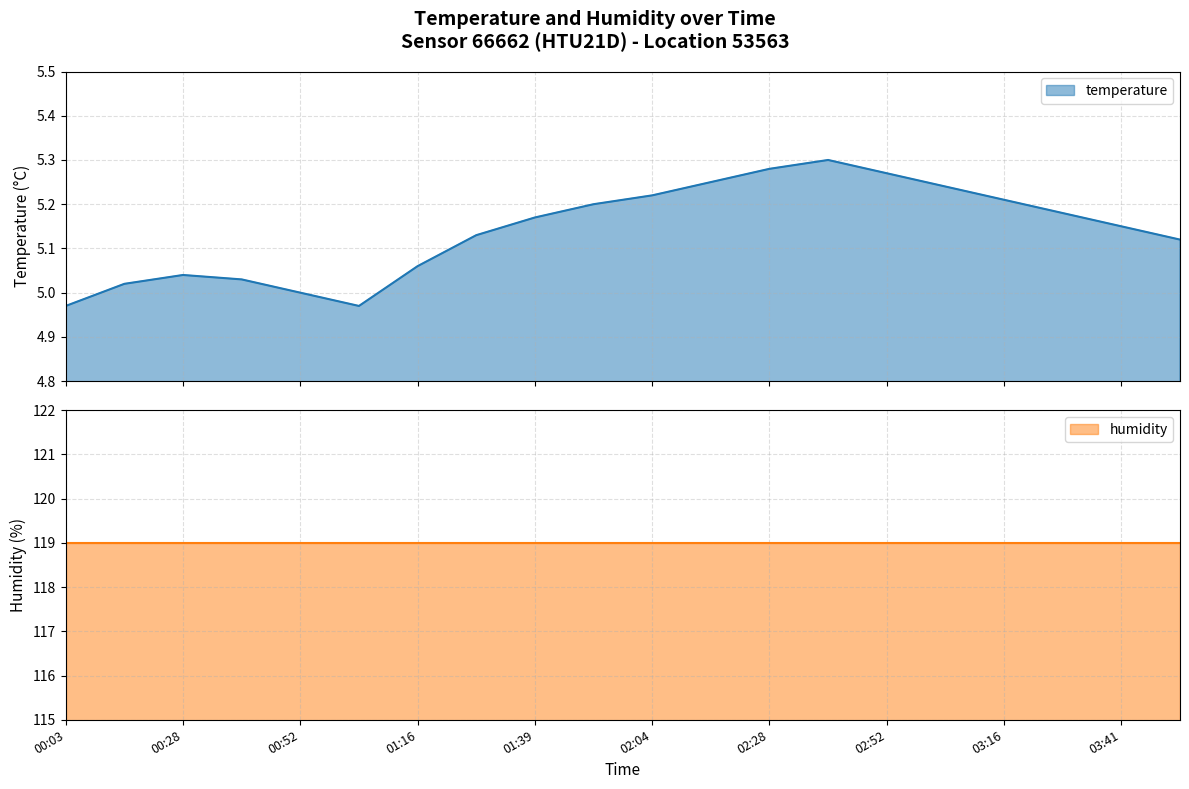

What is the label of the 6th point from the right?

02:52